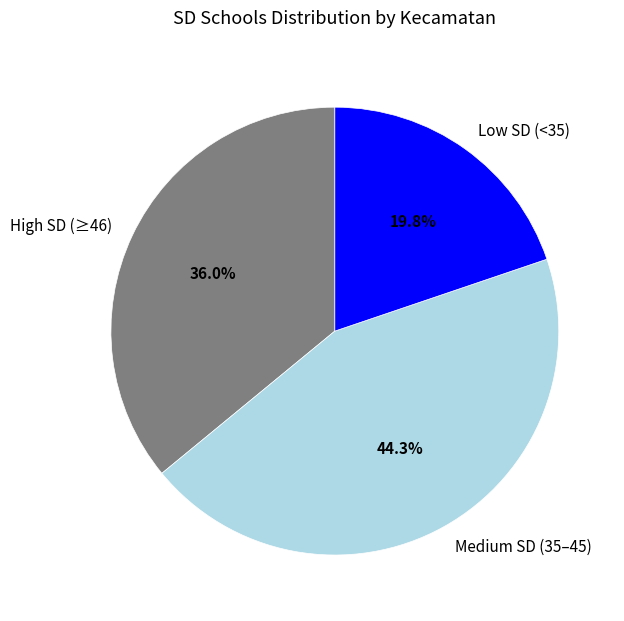

Does High SD (≥46) account for over 50% of the chart?

No